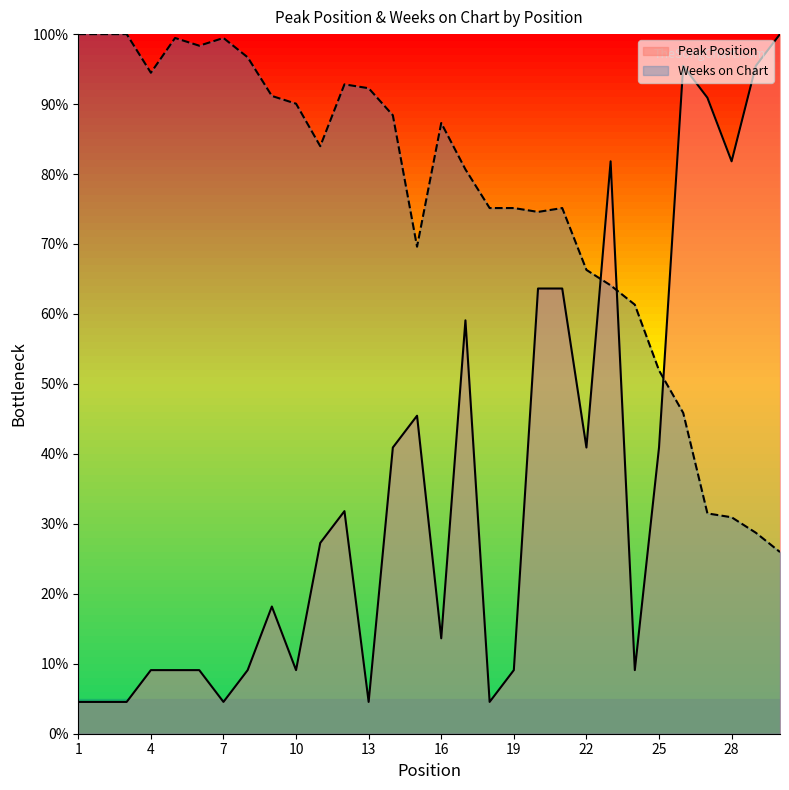

What is the difference between the Weeks on Chart values at 9 and 19?

16.0